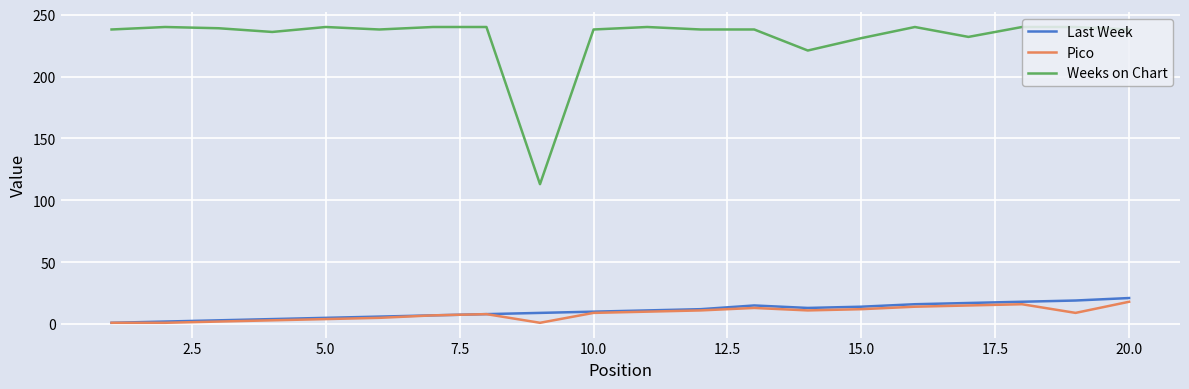

Which series has the widest spread of values?

Weeks on Chart